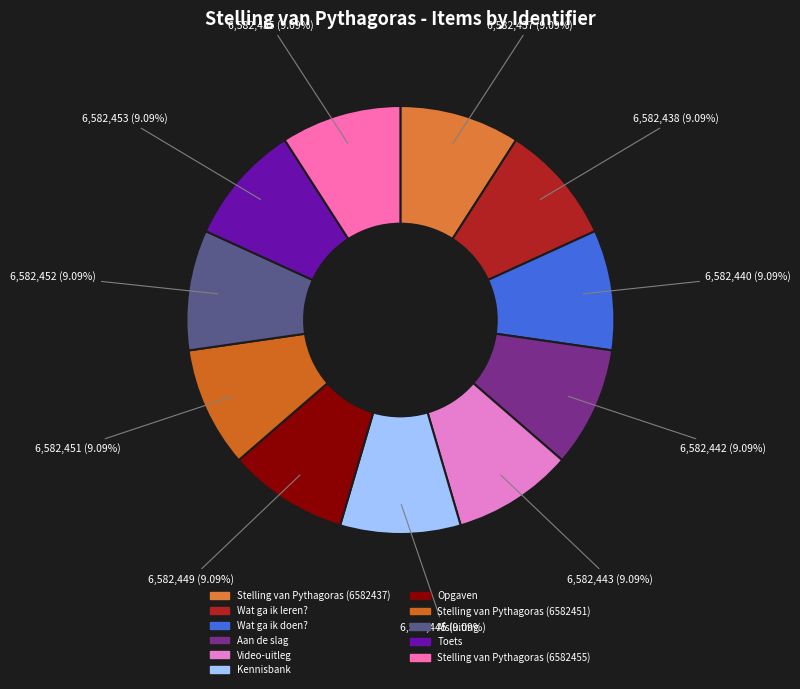

Is it true that Kennisbank is 9% of the pie?

True